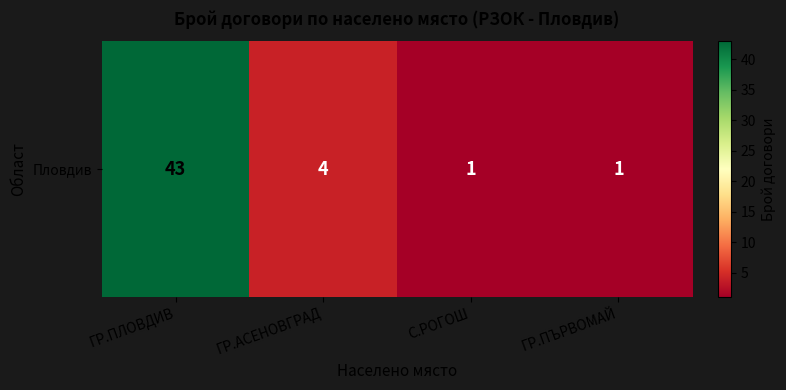

At which label does the data first exceed 4?

ГР.ПЛОВДИВ